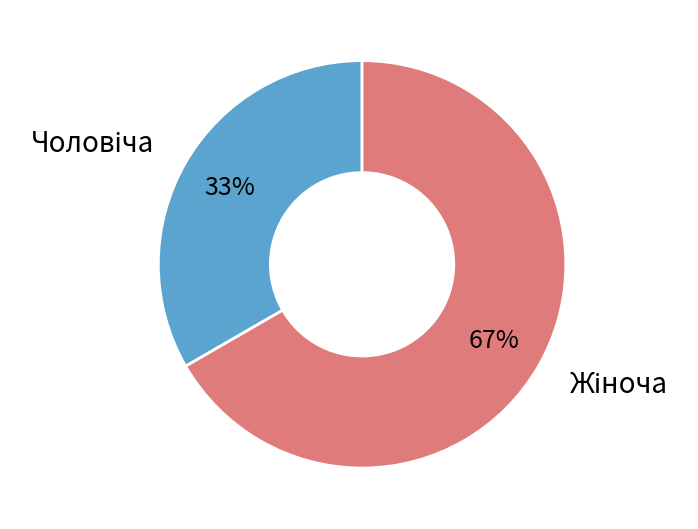

Is there a majority slice in this chart?

Yes